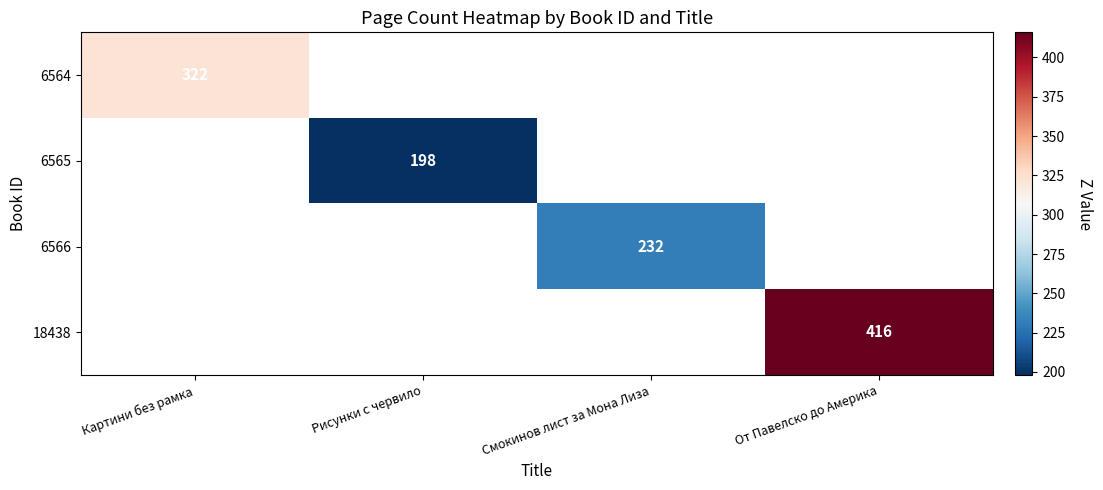

Count the number of categories in the chart.

4